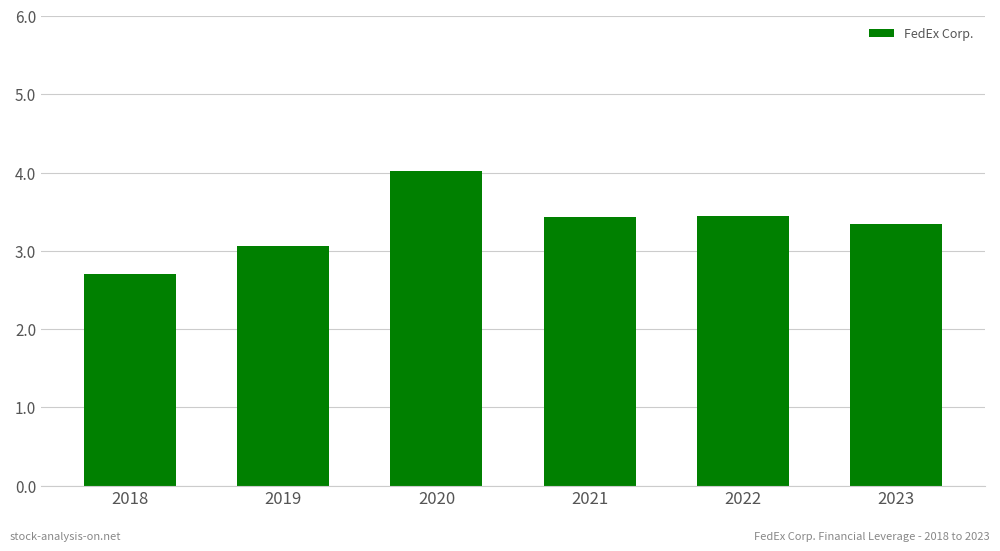

How many bars are there in total?

6